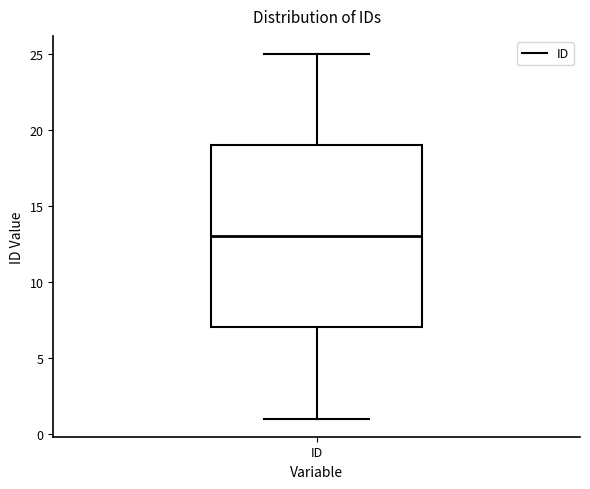

Transcribe this box plot: give where the median line is, the range the box spans, and where the two whiskers end, as read against the y-axis. The values are not printed on the chart, so give them approximately, as read against the axis.

median 13, box 7 to 19, whiskers 1 to 25